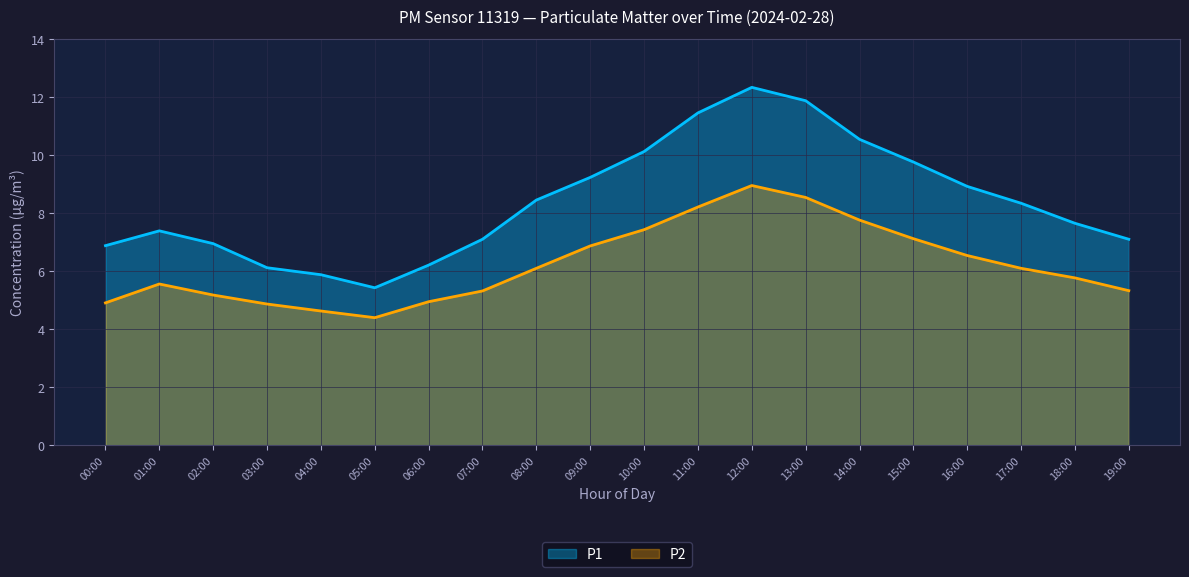

What is the label of the 15th point from the right?

05:00